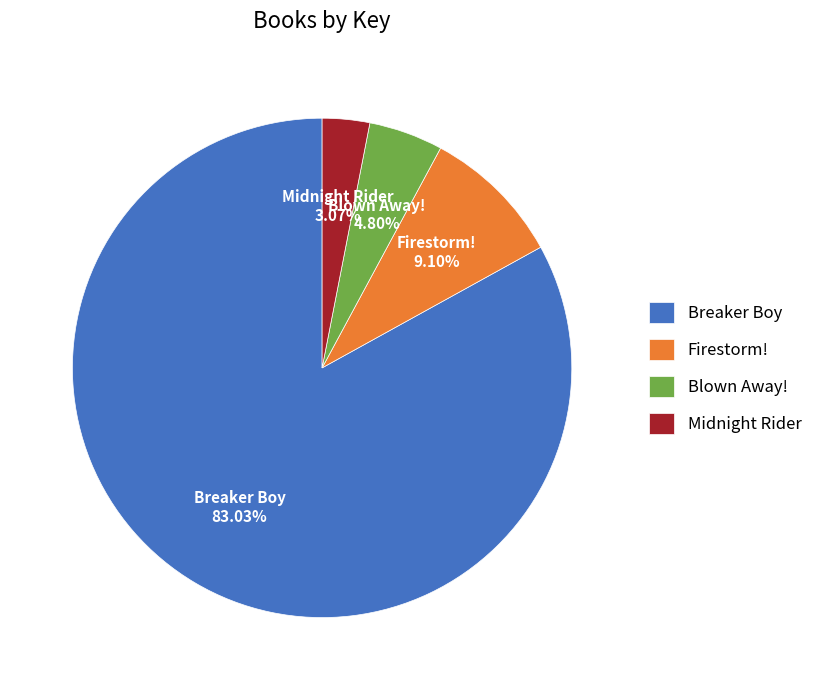

To the nearest percent, what is the difference between the largest and smallest slice percentages?

80%